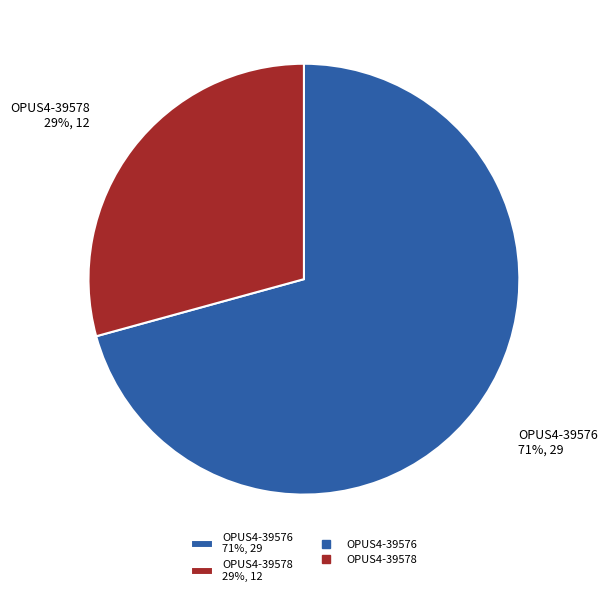

Between OPUS4-39578 and OPUS4-39576, which is larger?

OPUS4-39576